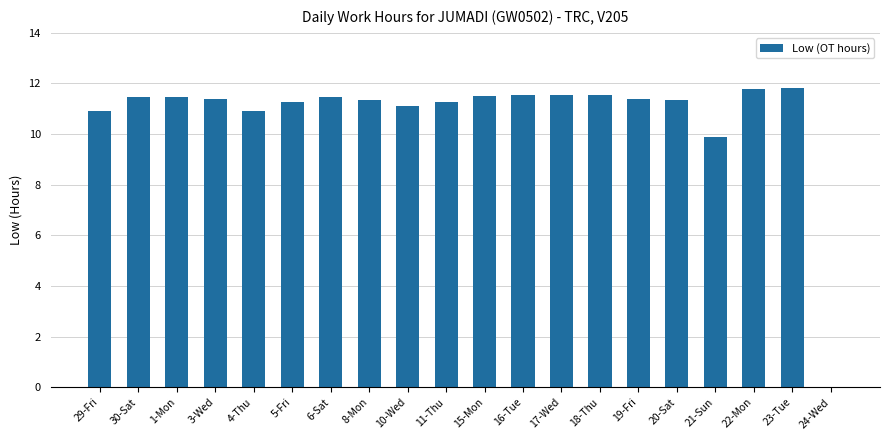

At which label is the value closest to 5?

21-Sun